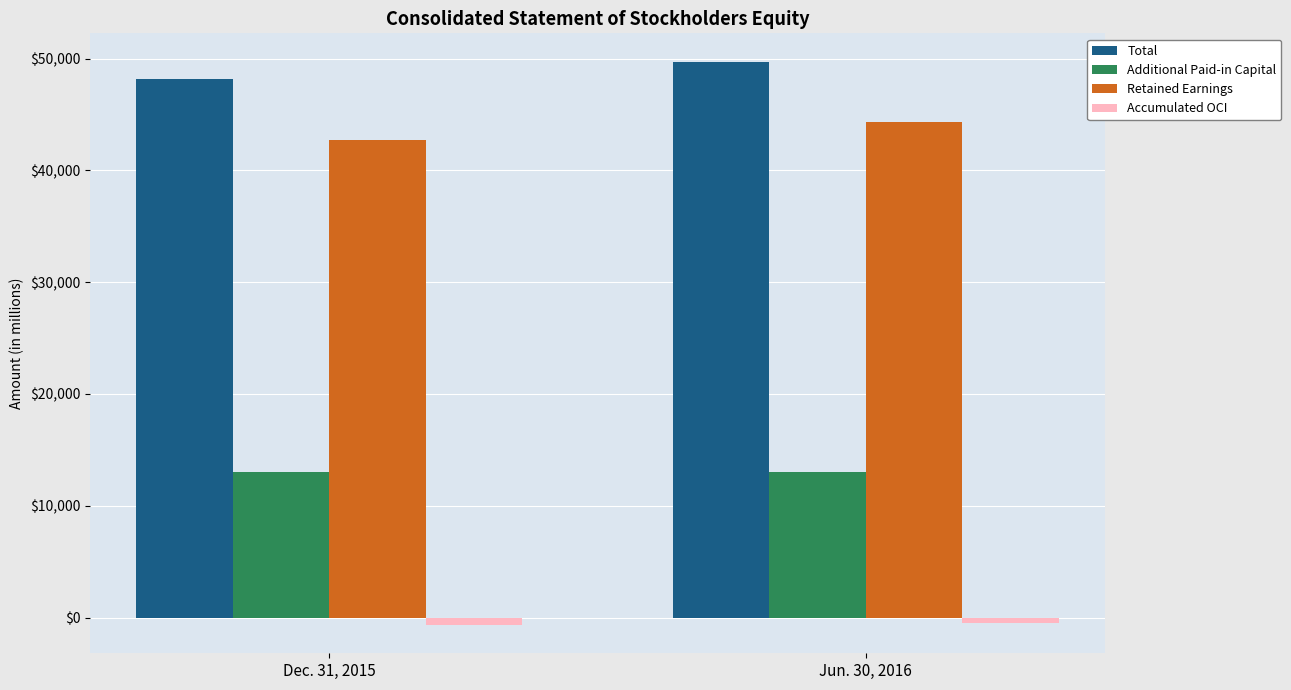

What position from the right is Dec. 31, 2015?

2